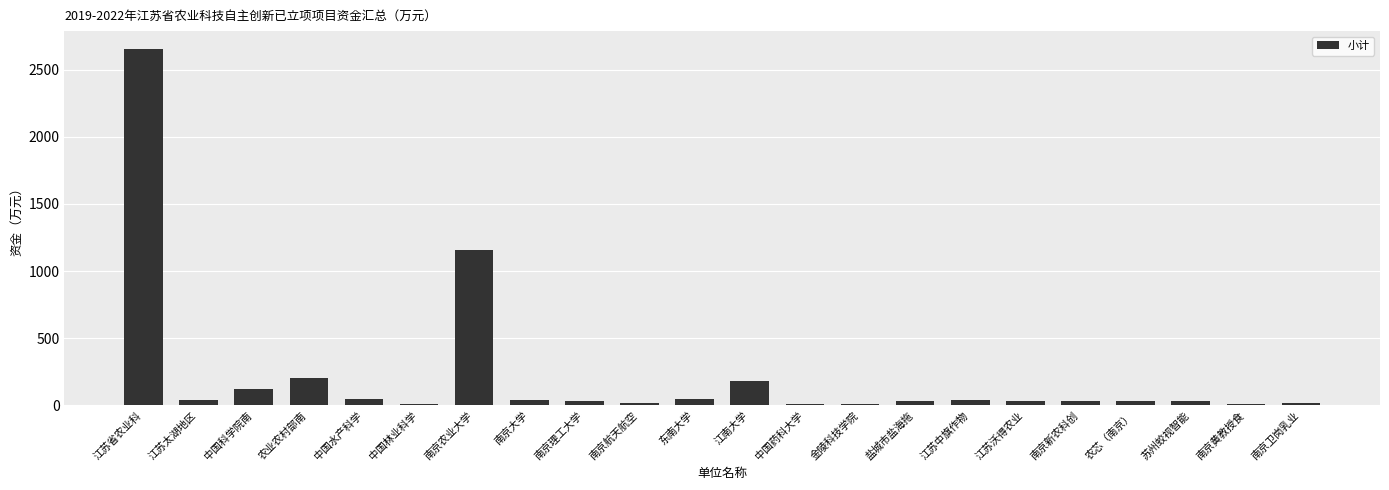

How many data points are less than 30?

6